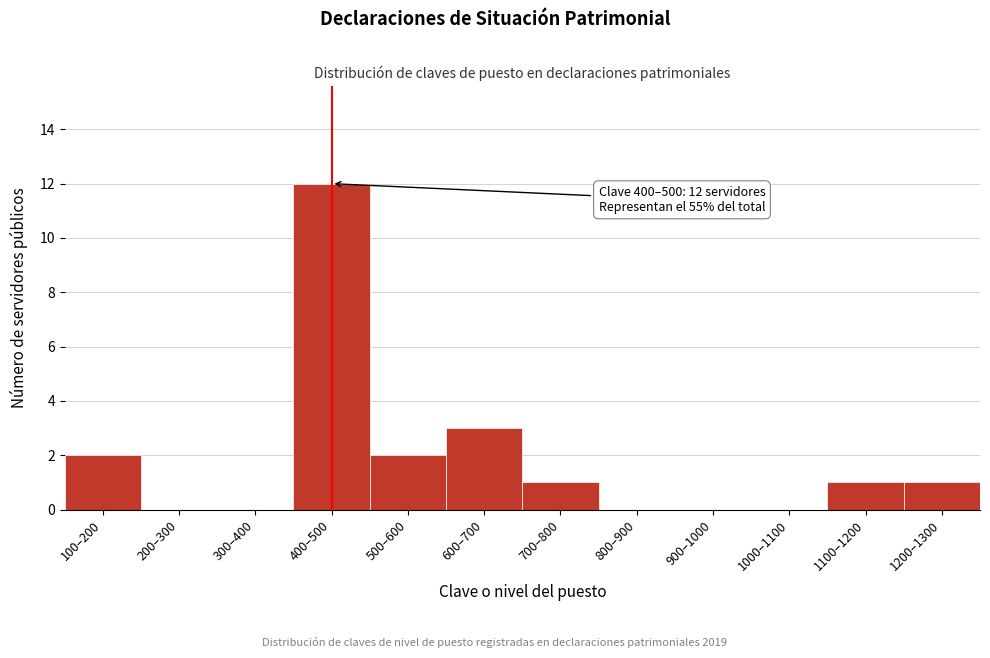

Reading right to left, extract all data points from this chart.

1200–1300=1	1100–1200=1	1000–1100=0	900–1000=0	800–900=0	700–800=1	600–700=3	500–600=2	400–500=12	300–400=0	200–300=0	100–200=2